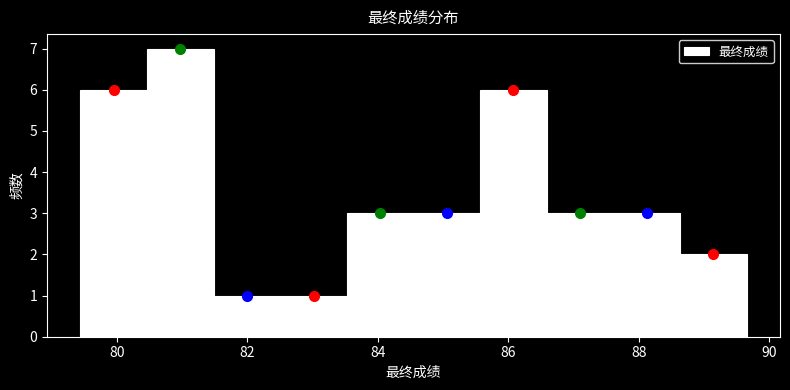

How tall is the bar that spans 81.4 to 82.6 on the x-axis? Neither the bar edges nor the heights are printed on the chart, so give them approximately, as read against the axes.

1